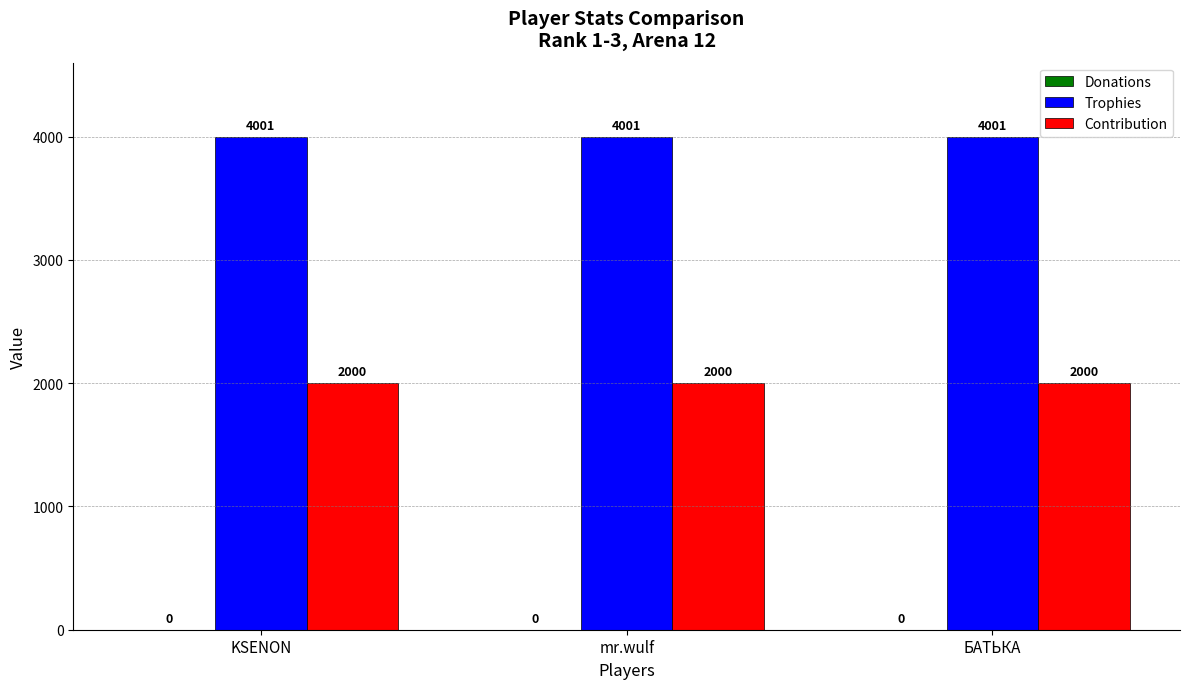

What position from the left is mr.wulf?

2